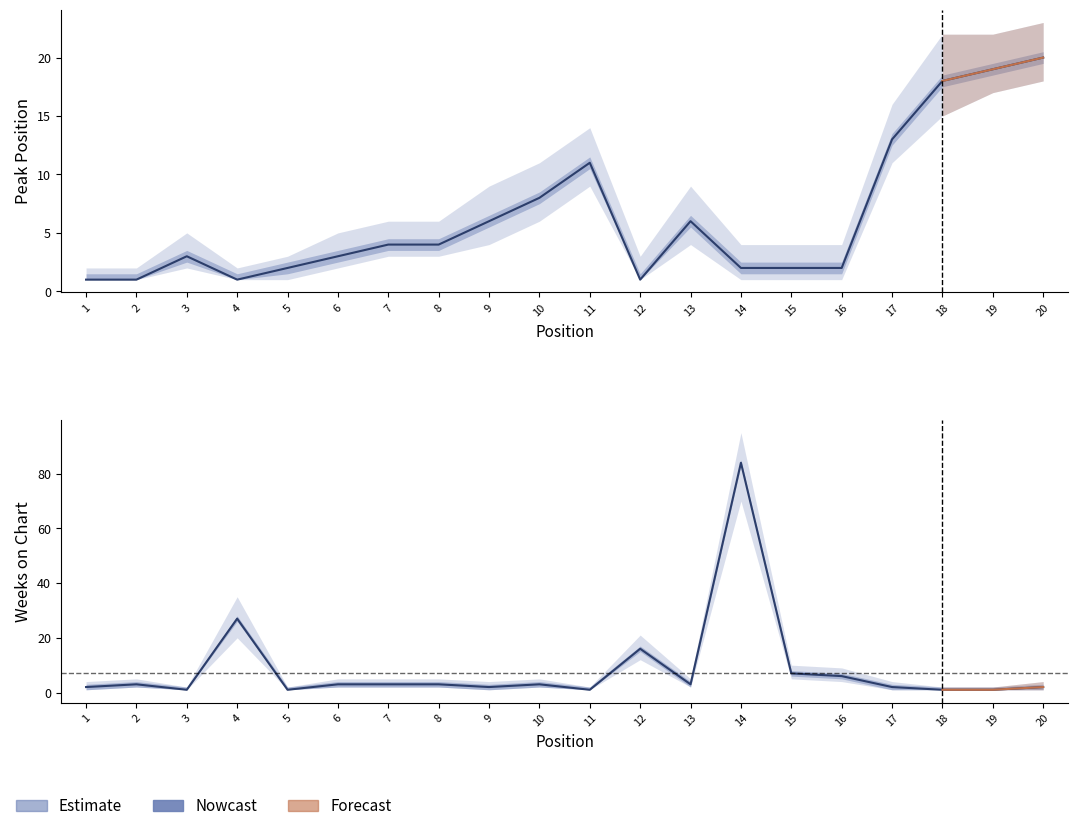

True or false: Peak Position has a value of 20 at 20.

True